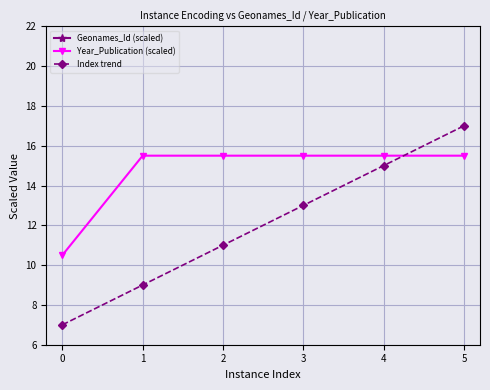

The Year_Publication (scaled) series shows 25.0 at 3. True or false?

False